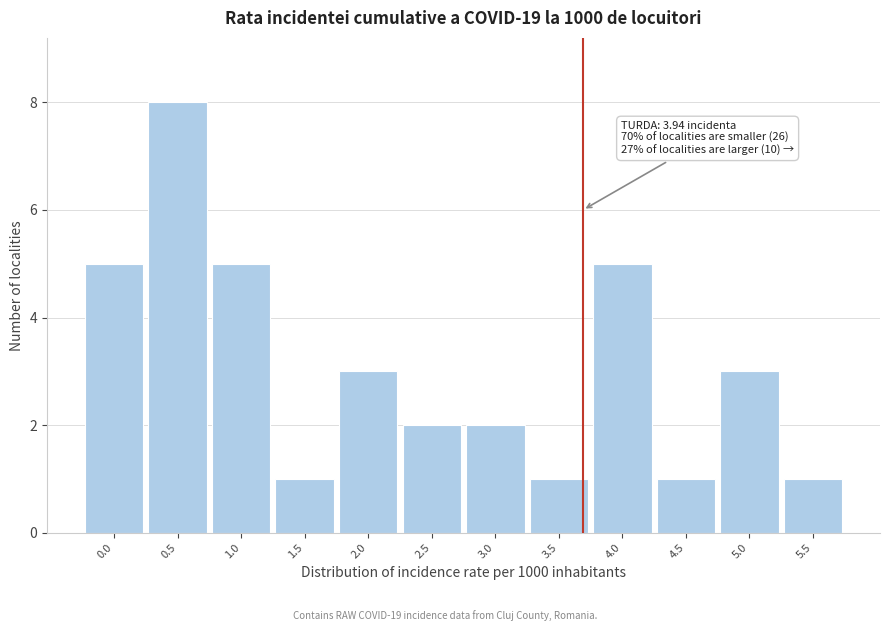

Reading right to left, extract all data points from this chart.

1	3	1	5	1	2	2	3	1	5	8	5